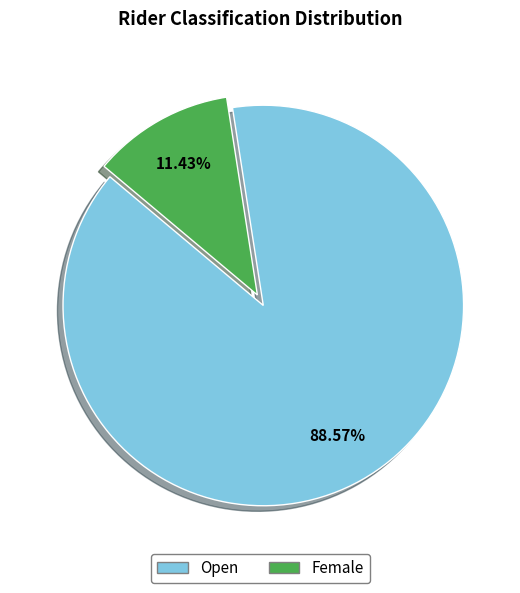

How many slices are in this pie chart?

2